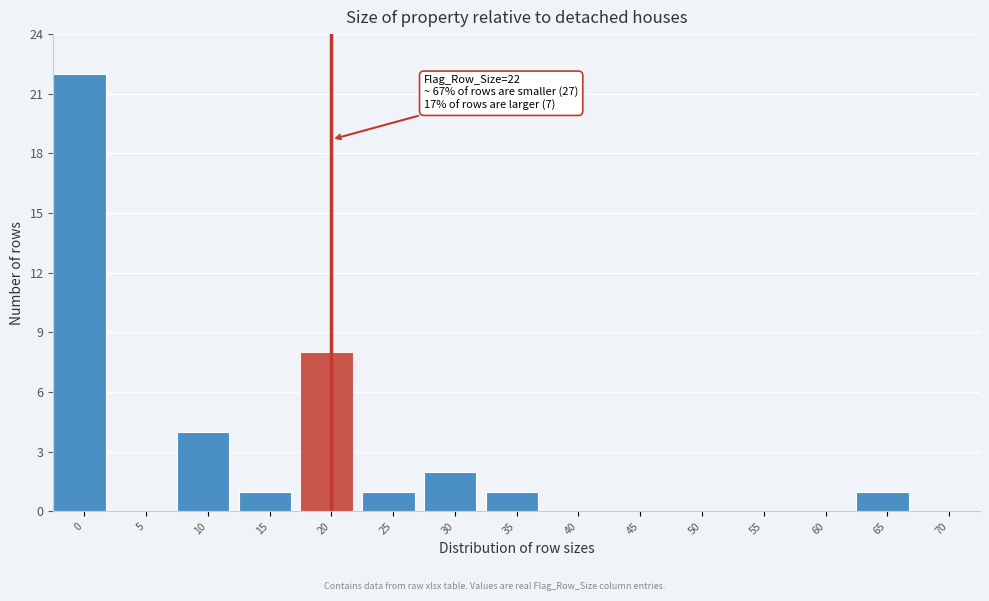

Reading left to right, list all the values displayed in this chart.

0=22	5=0	10=4	15=1	20=8	25=1	30=2	35=1	40=0	45=0	50=0	55=0	60=0	65=1	70=0